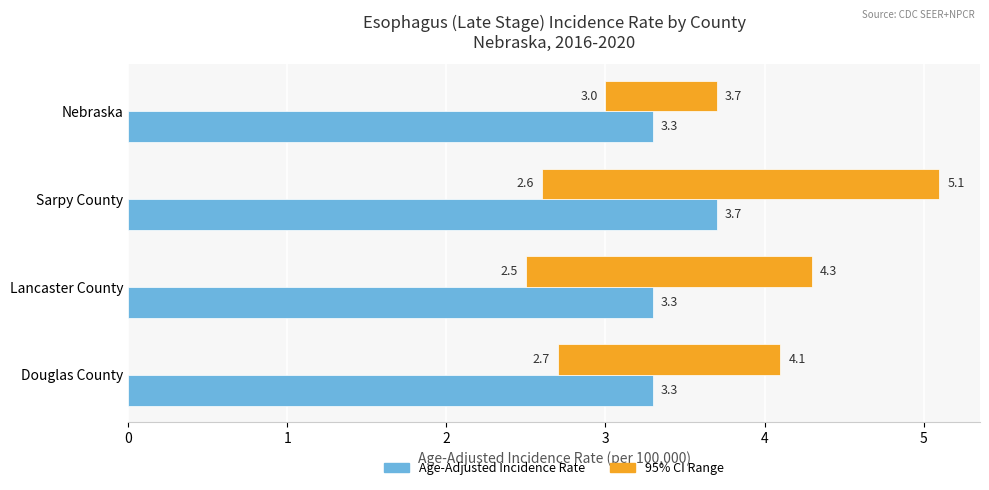

What is the minimum value shown in the chart?

0.7